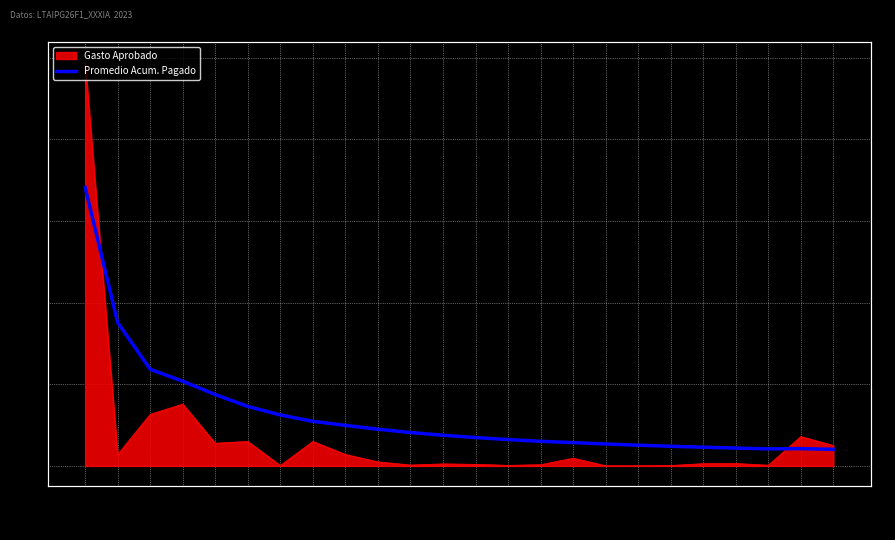

Reading right to left, extract all data points from this chart.

3290=203101.5	3220=211932.0	3170=209292.5	3140=218979.1	3110=229365.1	2930=240737.1	2920=254106.6	2720=269035.3	2610=285850.0	2480=301533.3	2460=323038.3	2210=347734.0	2160=375818.9	2120=409291.8	2110=450040.5	3980=497097.7	1600=546579.3	1590=624662.0	1520=728772.3	1420=874526.8	1410=1038367.8	1320=1184186.0	1210=1756071.8	1130=3413663.9